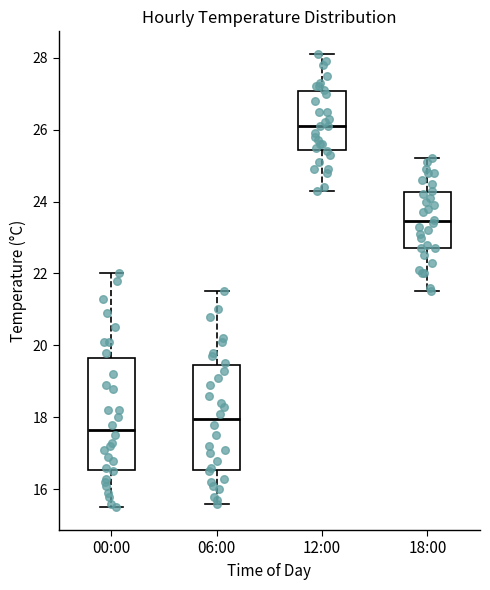

Which box has the lowest median line?

00:00